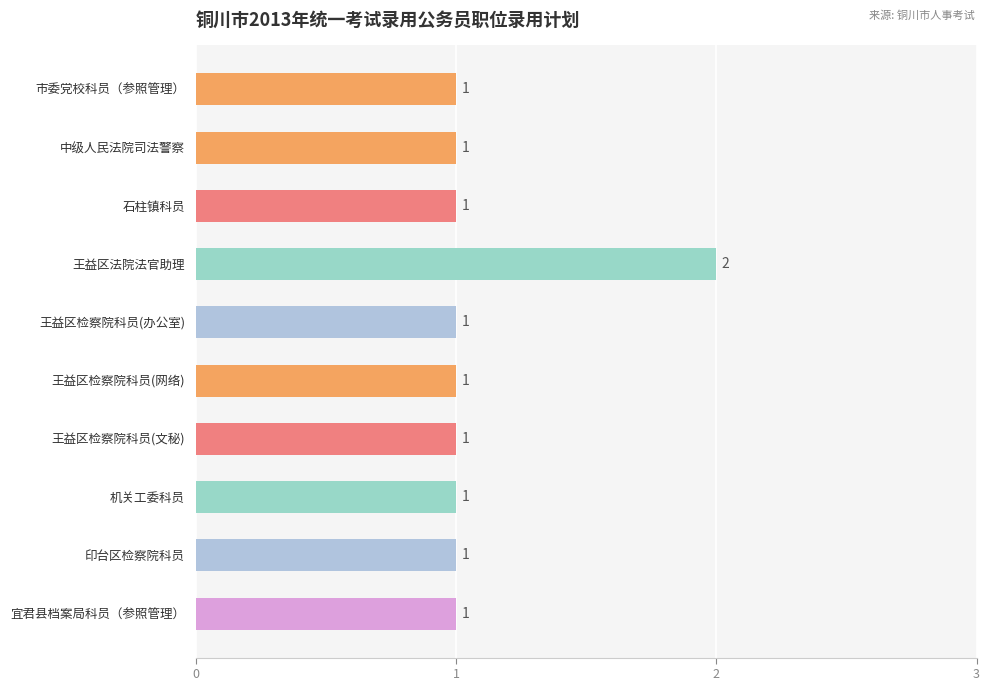

Reading top to bottom, list all the values displayed in this chart.

市委党校科员（参照管理）=1	中级人民法院司法警察=1	石柱镇科员=1	王益区法院法官助理=2	王益区检察院科员(办公室)=1	王益区检察院科员(网络)=1	王益区检察院科员(文秘)=1	机关工委科员=1	印台区检察院科员=1	宜君县档案局科员（参照管理）=1